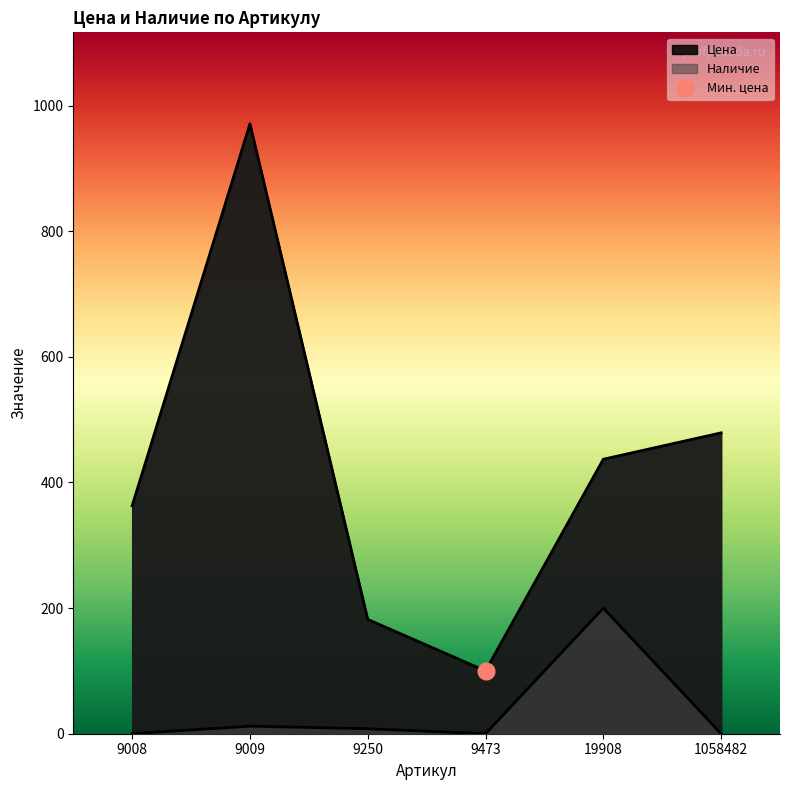

In Наличие, how many points are higher than both neighbors (excluding endpoints)?

2